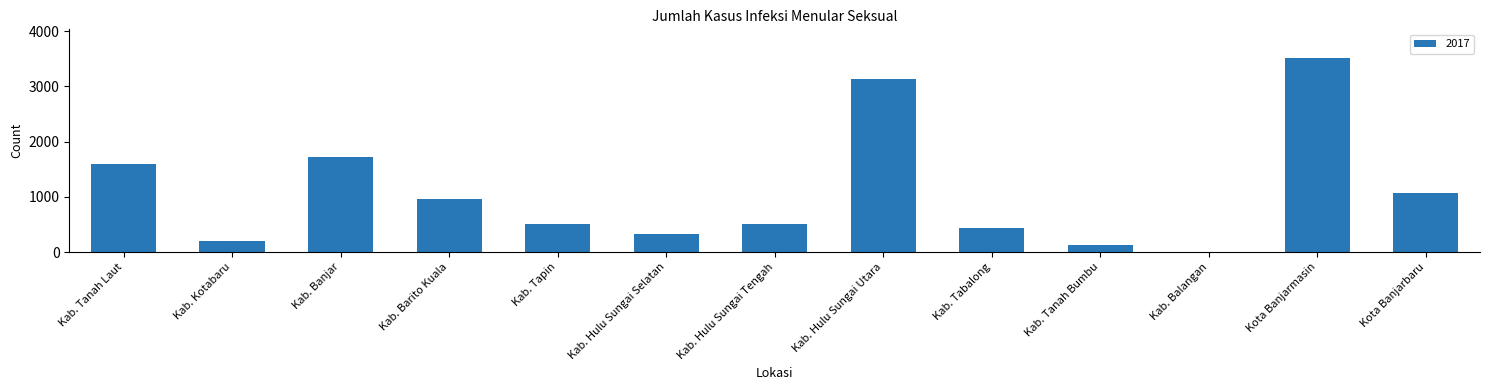

At which category does the chart reach its peak across all series?

Kota Banjarmasin